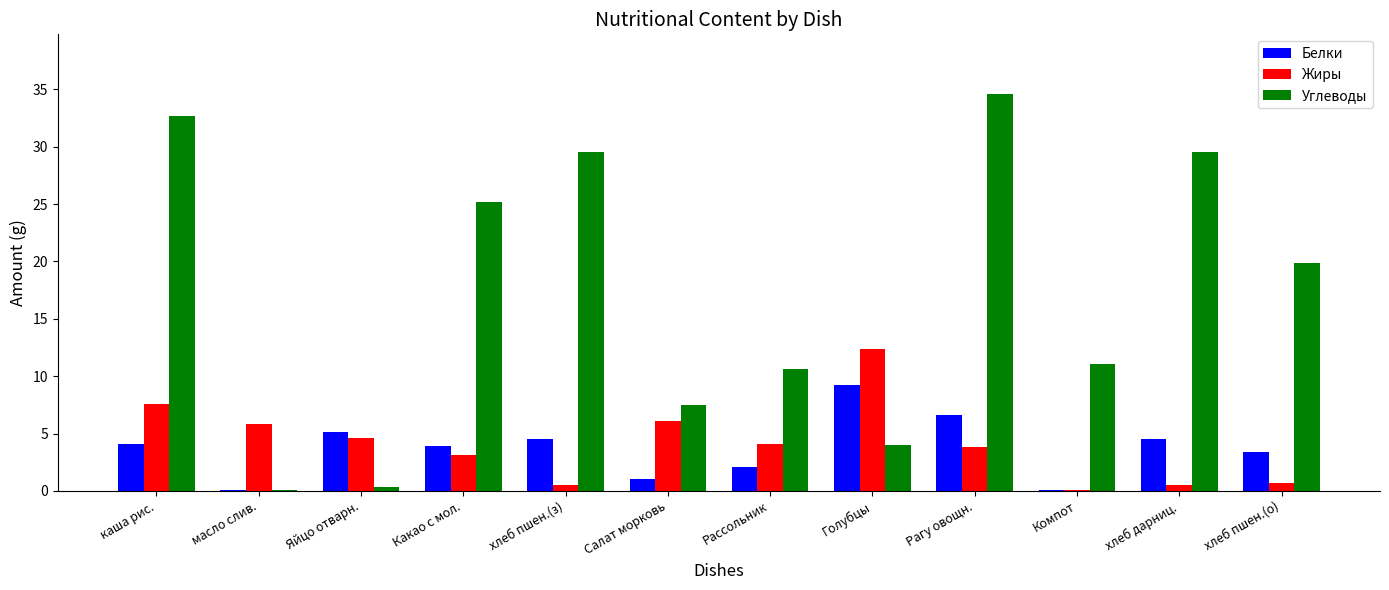

Reading right to left, transcribe all the data shown in this chart.

Белки: хлеб пшен.(о)=3.4	хлеб дарниц.=4.6	Компот=0.1	Рагу овощн.=6.6	Голубцы=9.2	Рассольник=2.1	Салат морковь=1.0	хлеб пшен.(з)=4.6	Какао с мол.=3.9	Яйцо отварн.=5.1	масло слив.=0.1	каша риc.=4.1
Жиры: хлеб пшен.(о)=0.7	хлеб дарниц.=0.5	Компот=0.1	Рагу овощн.=3.9	Голубцы=12.4	Рассольник=4.1	Салат морковь=6.1	хлеб пшен.(з)=0.5	Какао с мол.=3.1	Яйцо отварн.=4.6	масло слив.=5.8	каша риc.=7.6
Углеводы: хлеб пшен.(о)=19.9	хлеб дарниц.=29.5	Компот=11.1	Рагу овощн.=34.6	Голубцы=4.0	Рассольник=10.6	Салат морковь=7.5	хлеб пшен.(з)=29.5	Какао с мол.=25.2	Яйцо отварн.=0.3	масло слив.=0.1	каша риc.=32.7